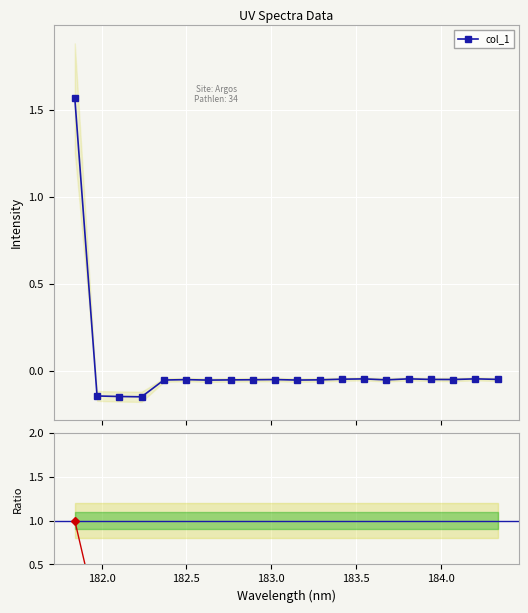

Which series has the largest total across all categories?

col_1